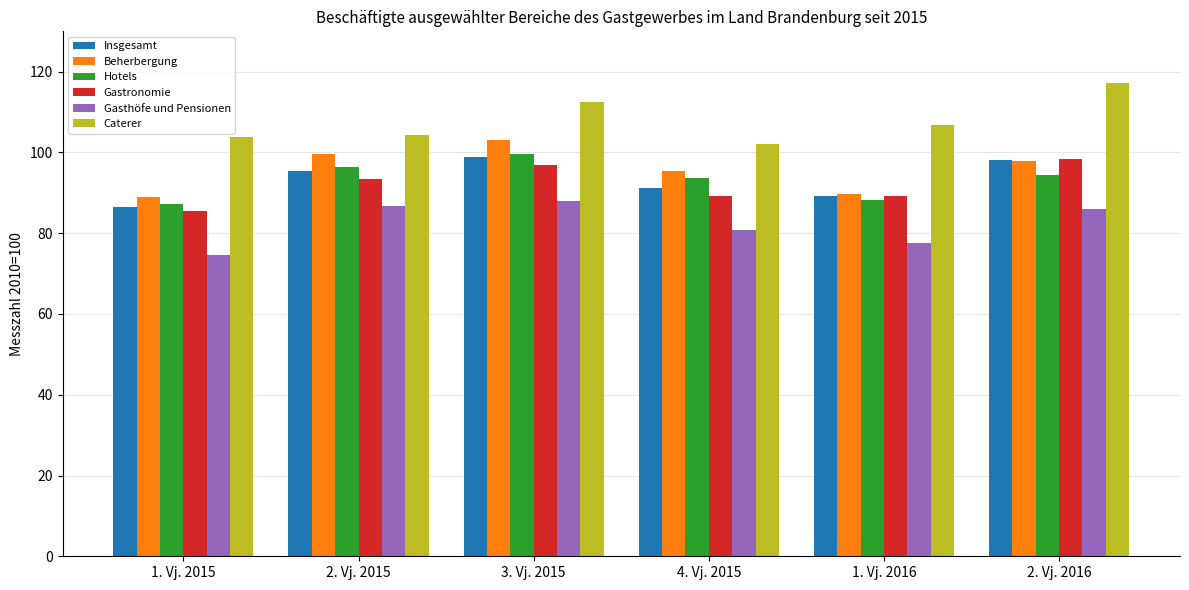

Is it true that Insgesamt equals 89.3 at 1. Vj. 2016?

True